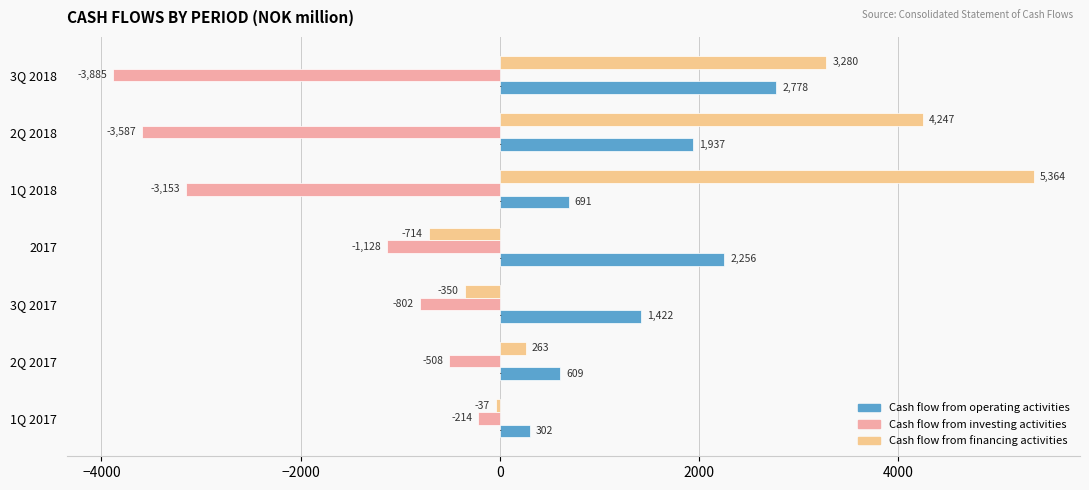

At which label is Cash flow from investing activities closest to -2049?

2017